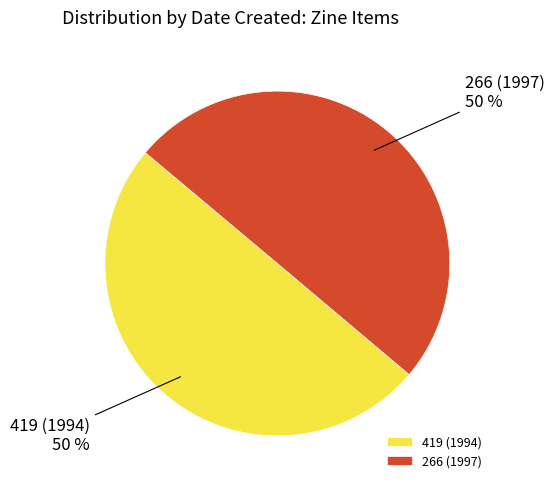

Combined, do 266 (1997) and 419 (1994) account for over 50%?

Yes